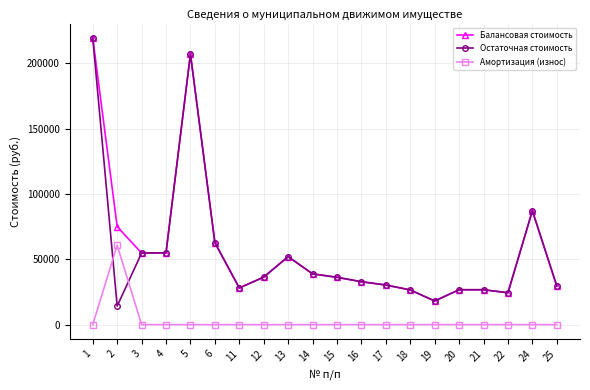

At how many categories does at least one series exceed 169460?

2